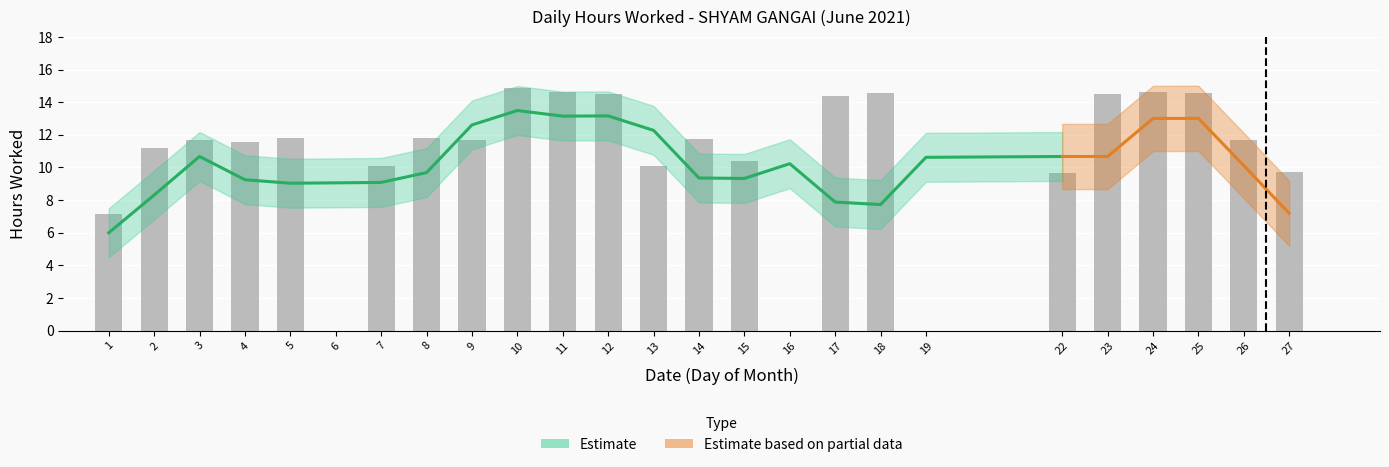

What value does the data have at 22?

9.7